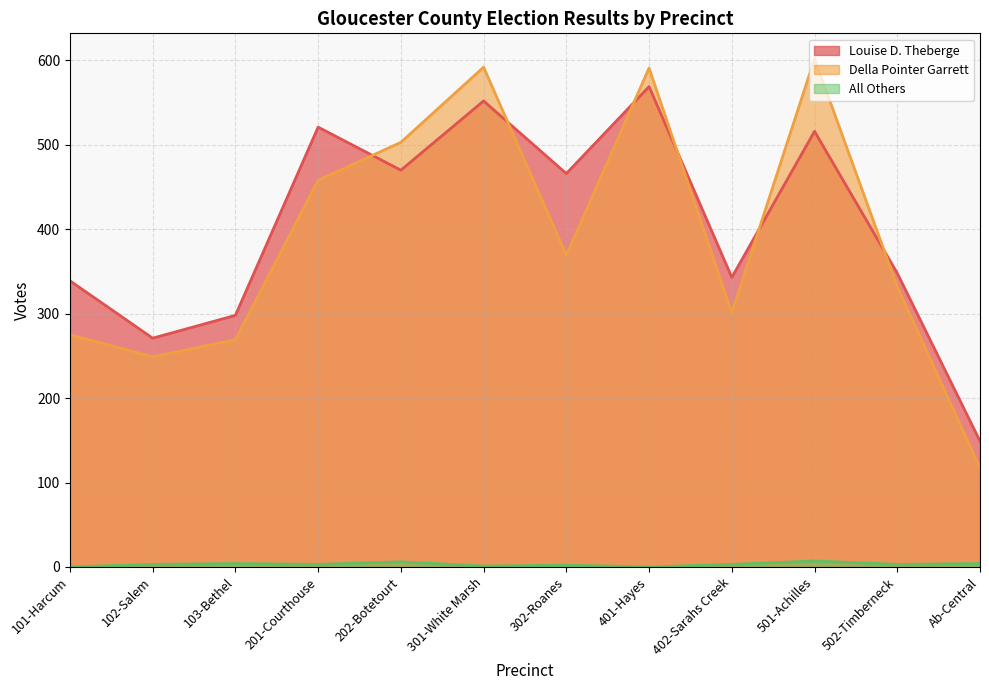

Reading right to left, extract all data points from this chart.

Louise D. Theberge: Ab-Central=149	502-Timberneck=348	501-Achilles=516	402-Sarahs Creek=343	401-Hayes=569	302-Roanes=466	301-White Marsh=552	202-Botetourt=470	201-Courthouse=521	103-Bethel=298	102-Salem=271	101-Harcum=339
Della Pointer Garrett: Ab-Central=117	502-Timberneck=332	501-Achilles=602	402-Sarahs Creek=301	401-Hayes=591	302-Roanes=369	301-White Marsh=592	202-Botetourt=503	201-Courthouse=458	103-Bethel=269	102-Salem=249	101-Harcum=275
All Others: Ab-Central=4	502-Timberneck=3	501-Achilles=7	402-Sarahs Creek=3	401-Hayes=0	302-Roanes=2	301-White Marsh=1	202-Botetourt=6	201-Courthouse=3	103-Bethel=4	102-Salem=3	101-Harcum=0